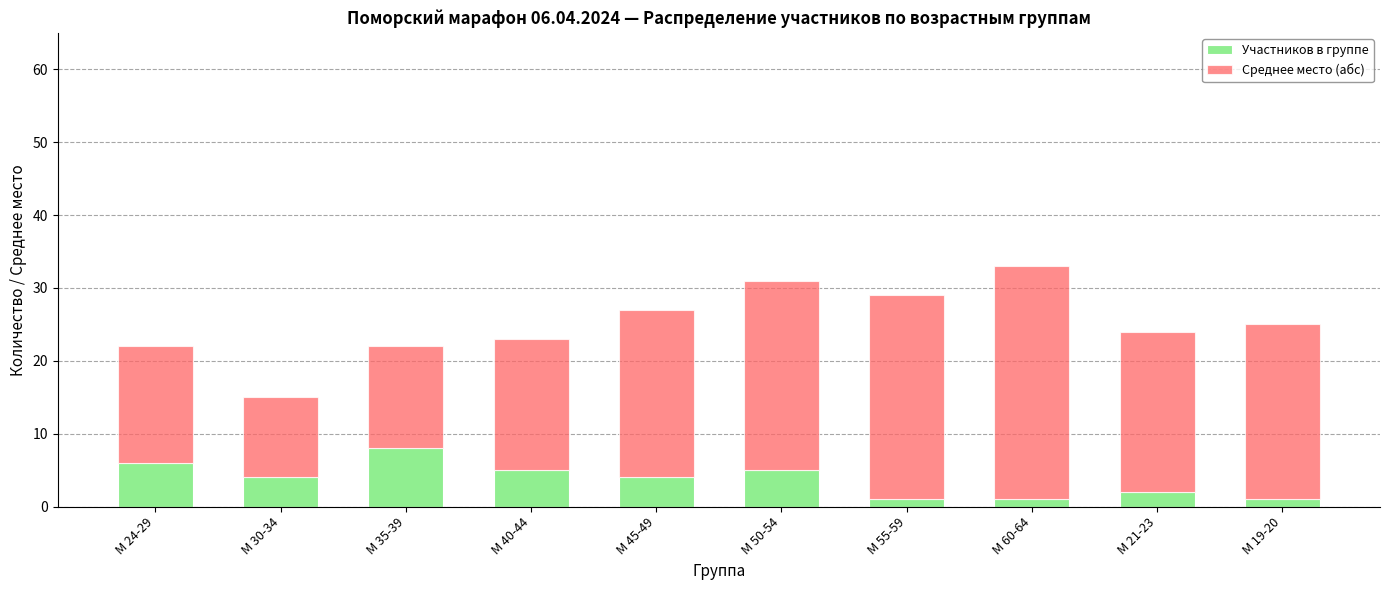

What is the total value across all series at М 40-44?

23